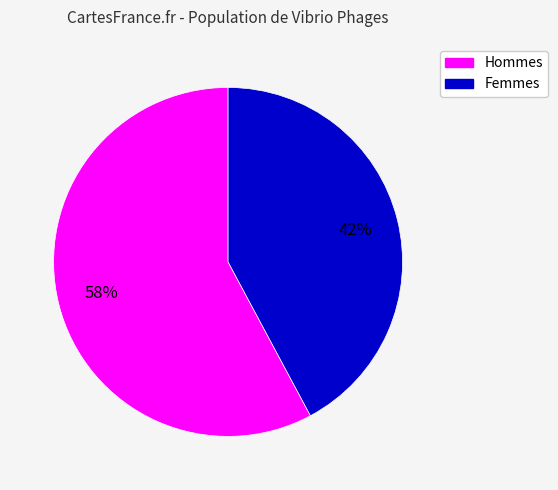

Does any single category account for the majority?

Yes